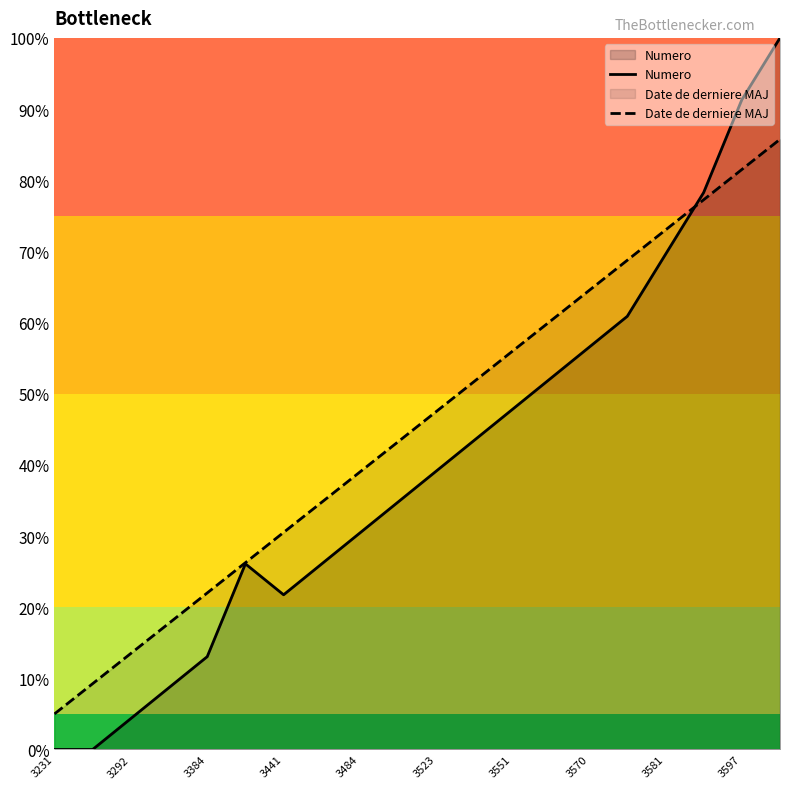

What is the difference between the highest and lowest values at 13?

8.1